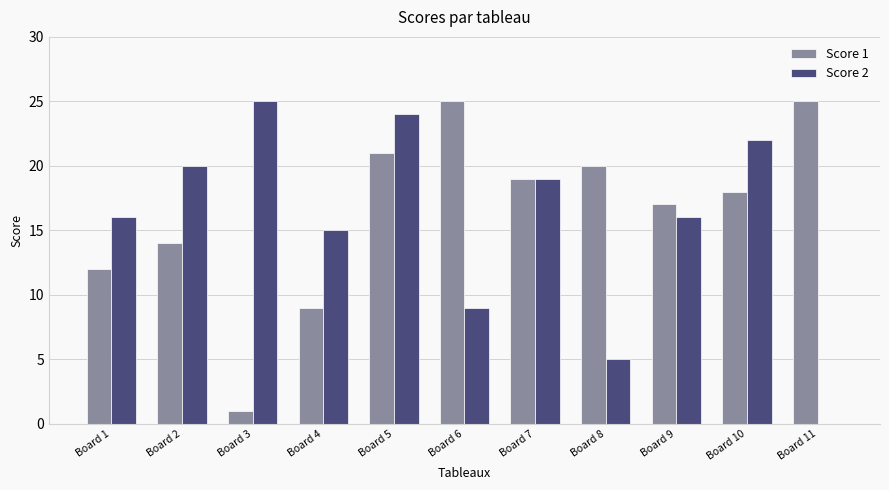

Is the value of Score 2 at Board 4 greater than the value of Score 1 at Board 2?

Yes